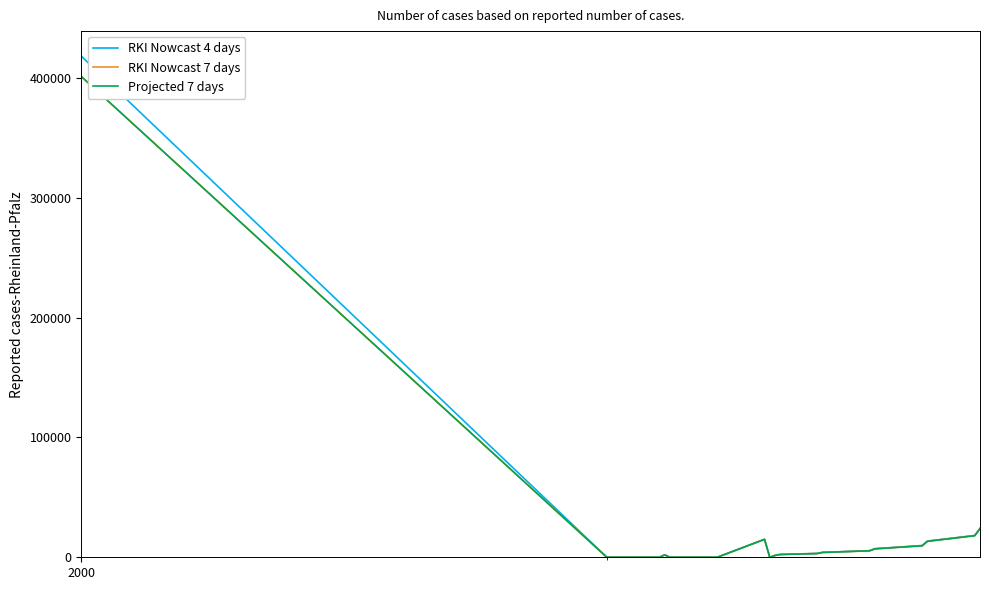

Which series has the largest range (max minus min)?

RKI Nowcast 4 days